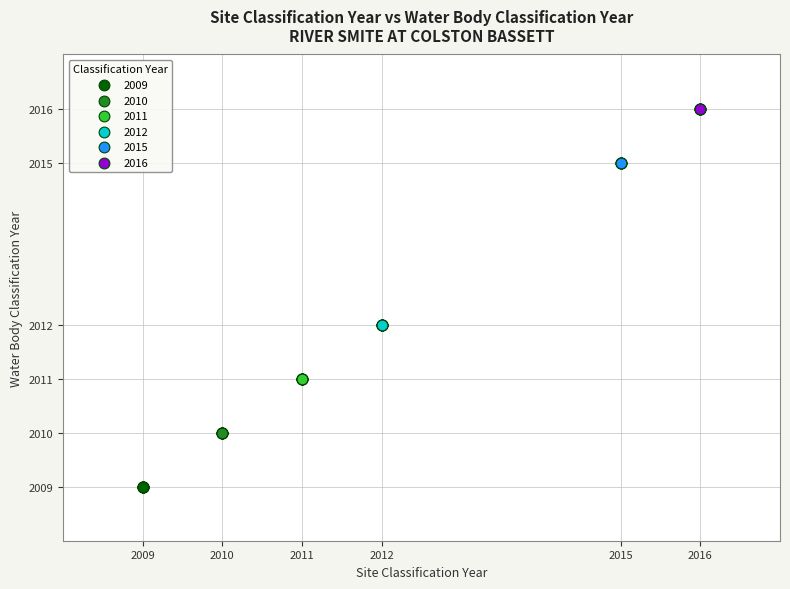

Which series contains the highest Y value?

2016